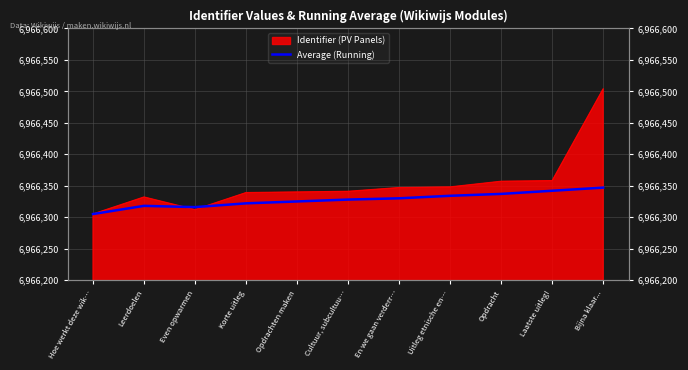

What is the ratio of the value at En we gaan verderr… to the value at Even opwarmen?

1.0